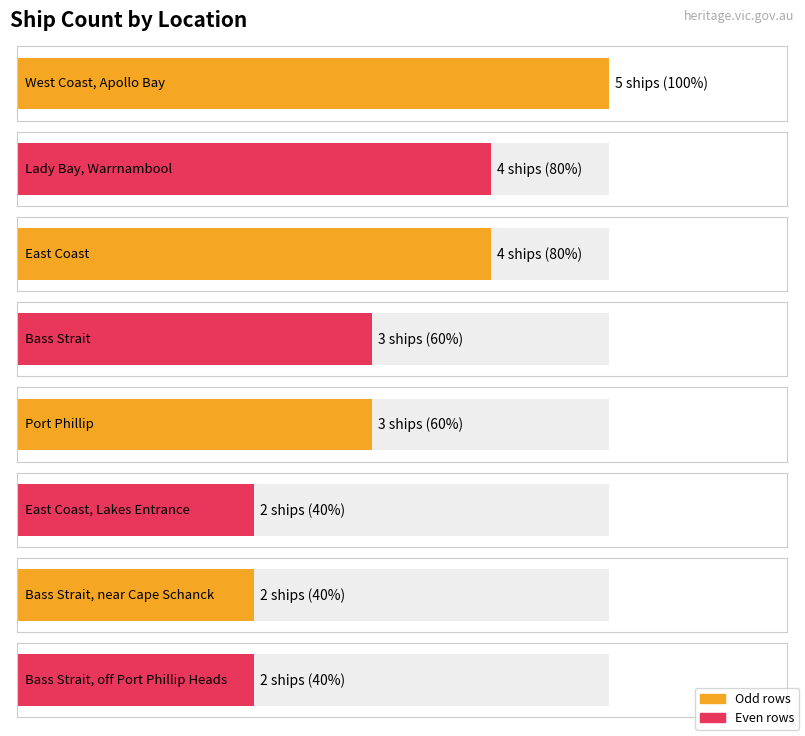

How many values are between 2 and 4?

7